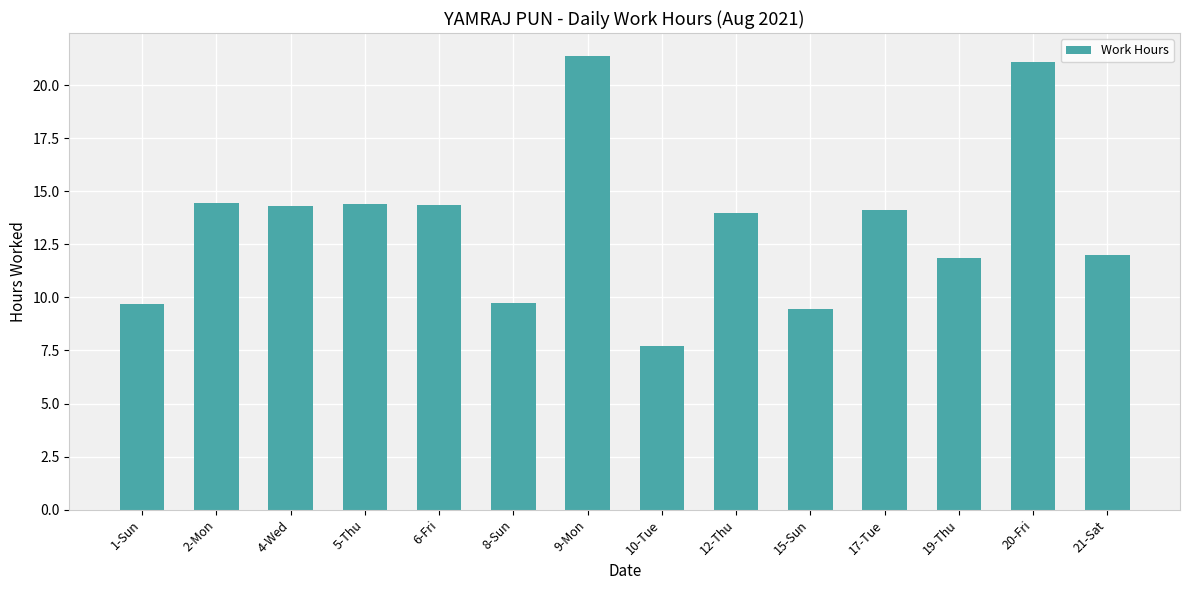

The chart shows a value of 14.0 at 12-Thu. True or false?

True